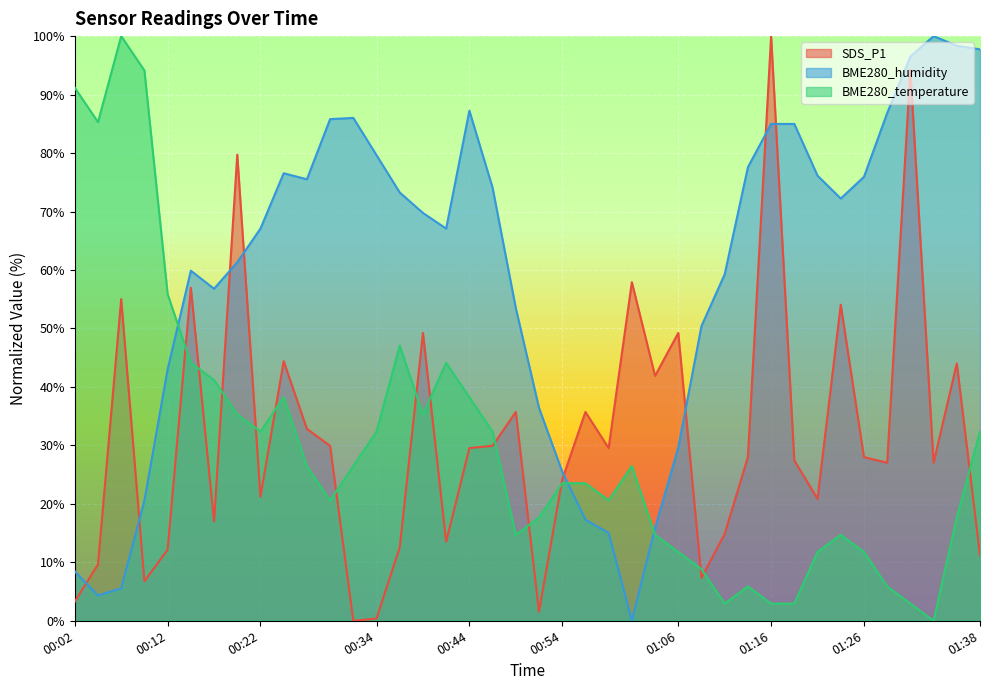

What is the total value across all series at 00:54?

73.2